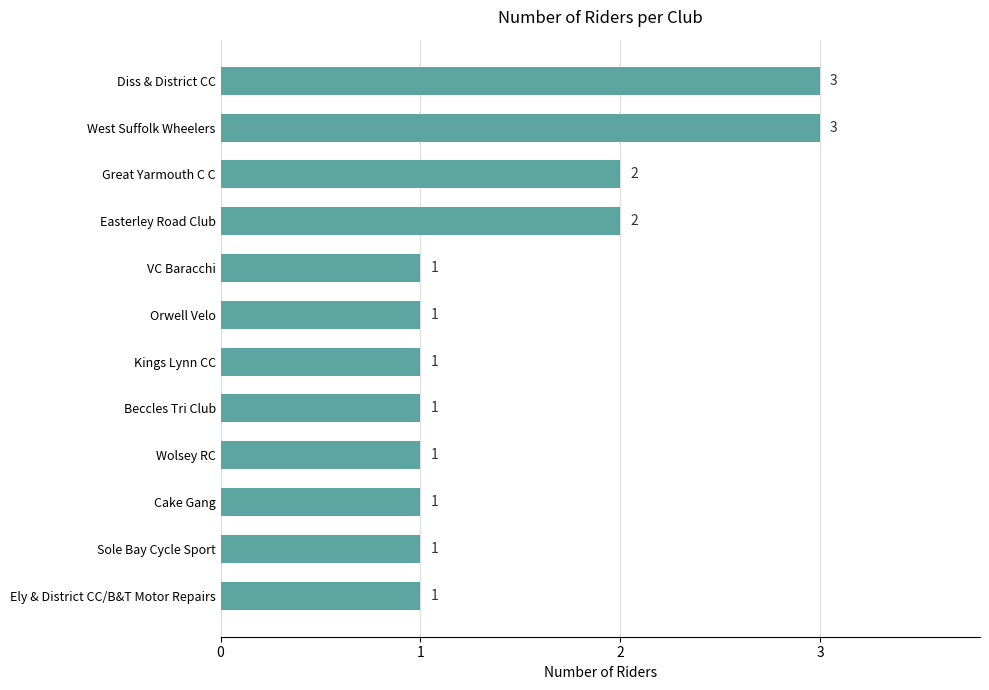

What is the minimum value shown in the chart?

1